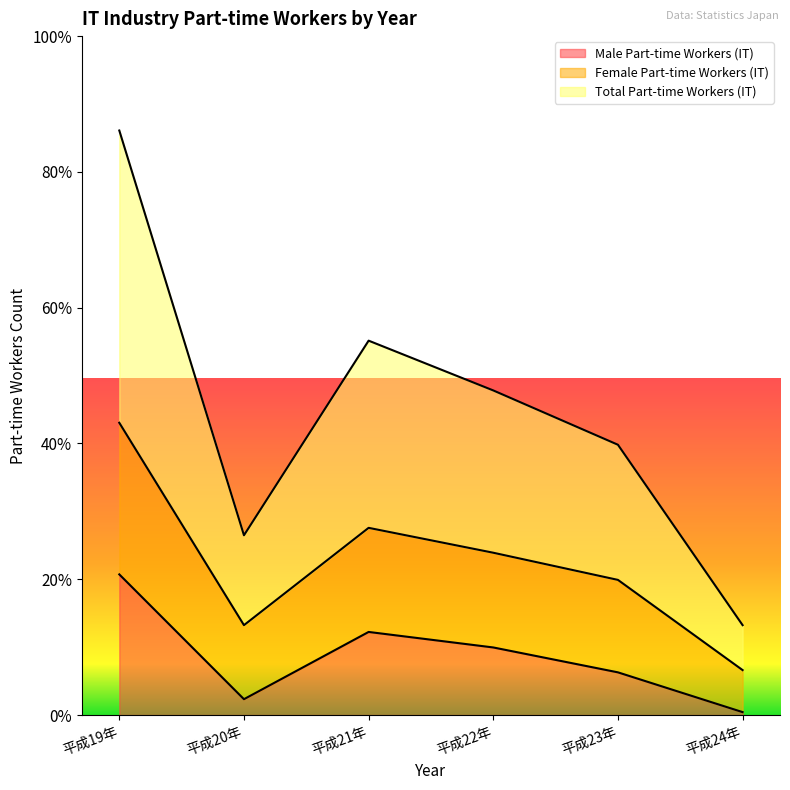

Where does the Female Part-time Workers (IT) series first go above 502?

平成19年